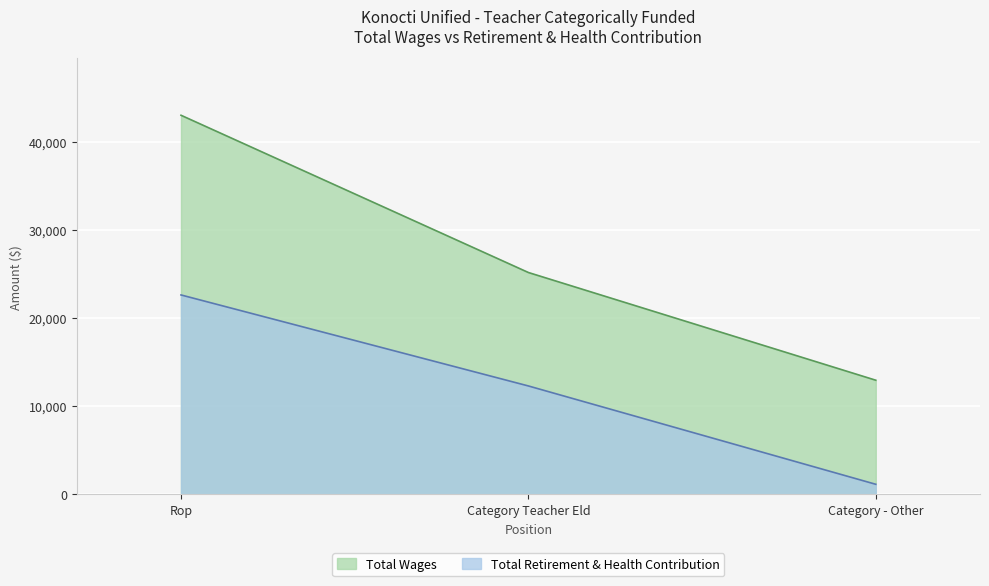

What is the difference between the highest and lowest values at Category - Other?

11795